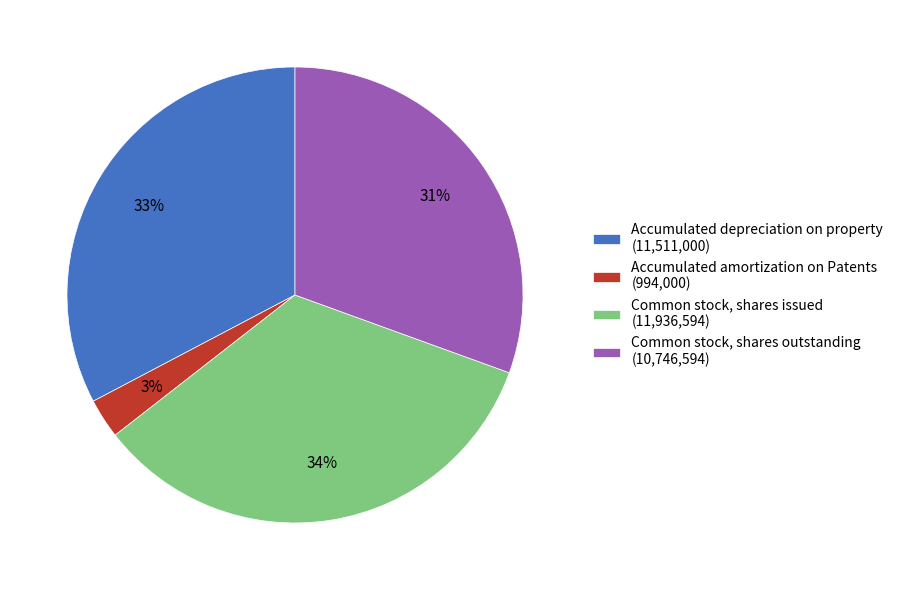

What is the ratio of the value at Accumulated amortization on Patents to the value at Common stock, shares issued?

0.1